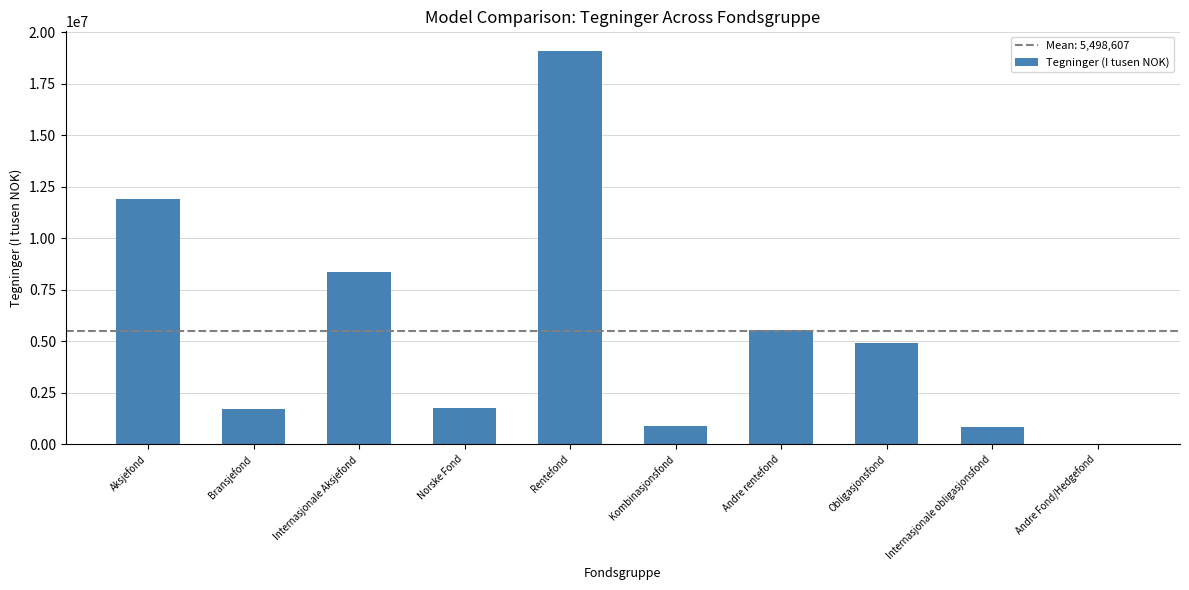

Does the chart contain stacked bars?

No